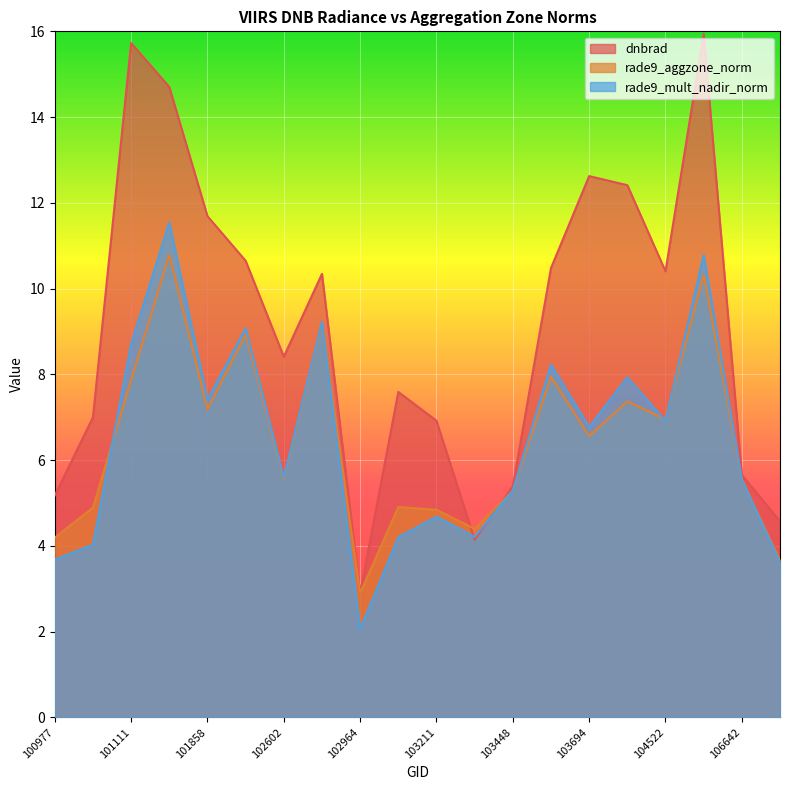

Which series changed the most between 101858 and 103092?

dnbrad